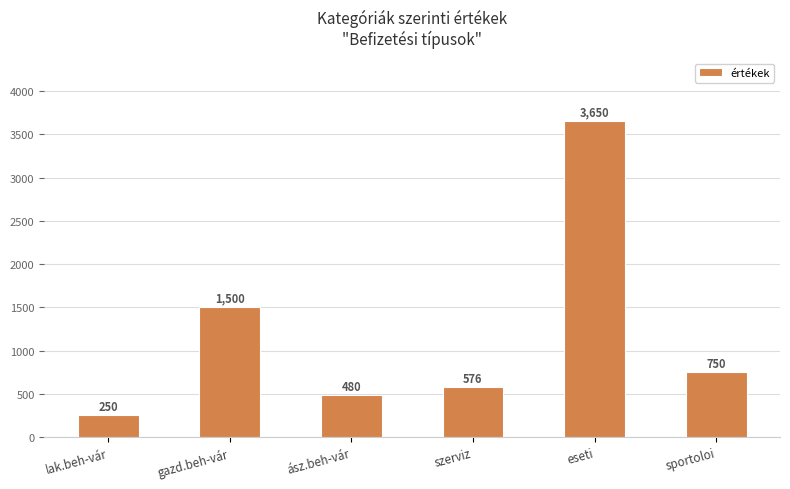

What is the label of the 1st bar from the left?

lak.beh-vár